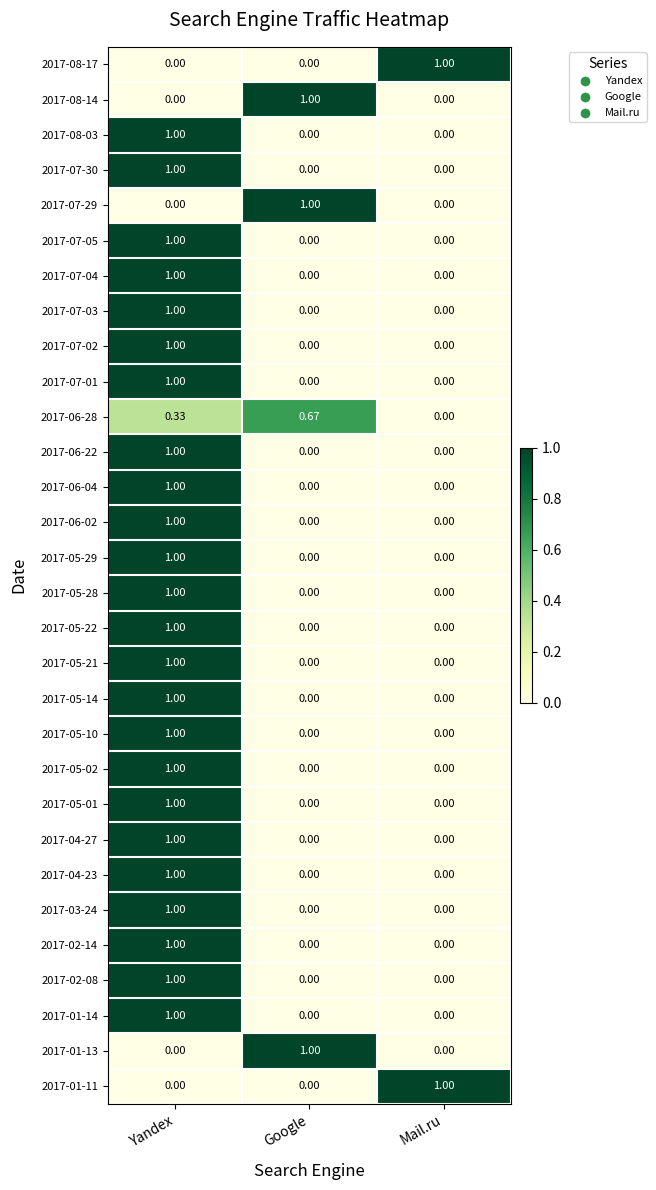

What is the total value across all series at Google?

3.7